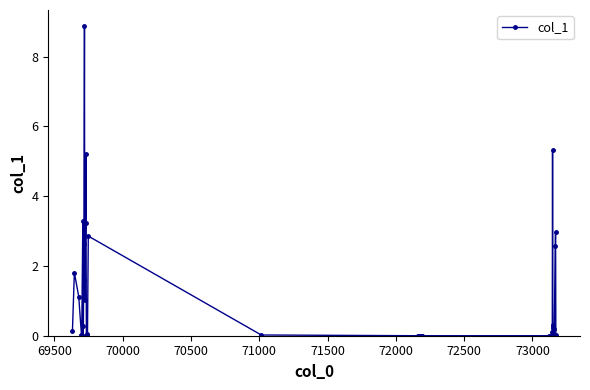

How many lines are shown in the chart?

1